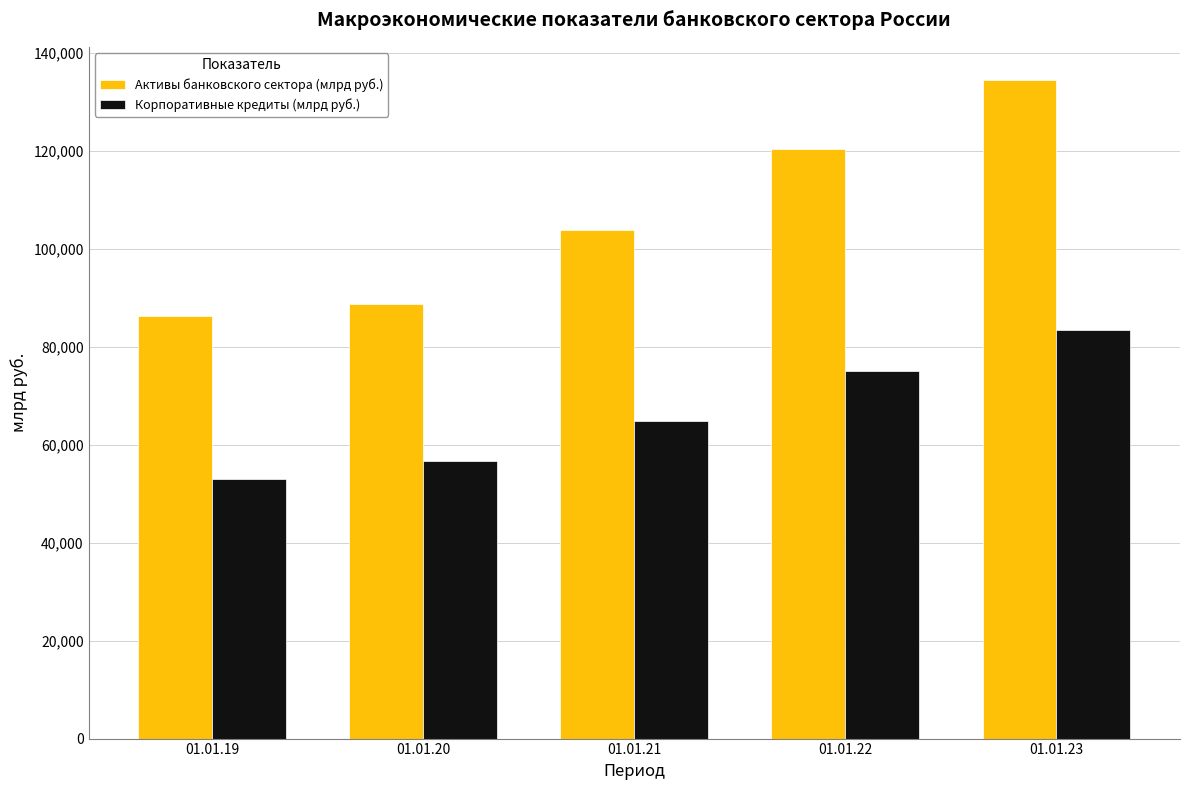

At which label does Корпоративные кредиты (млрд руб.) reach its minimum?

01.01.19